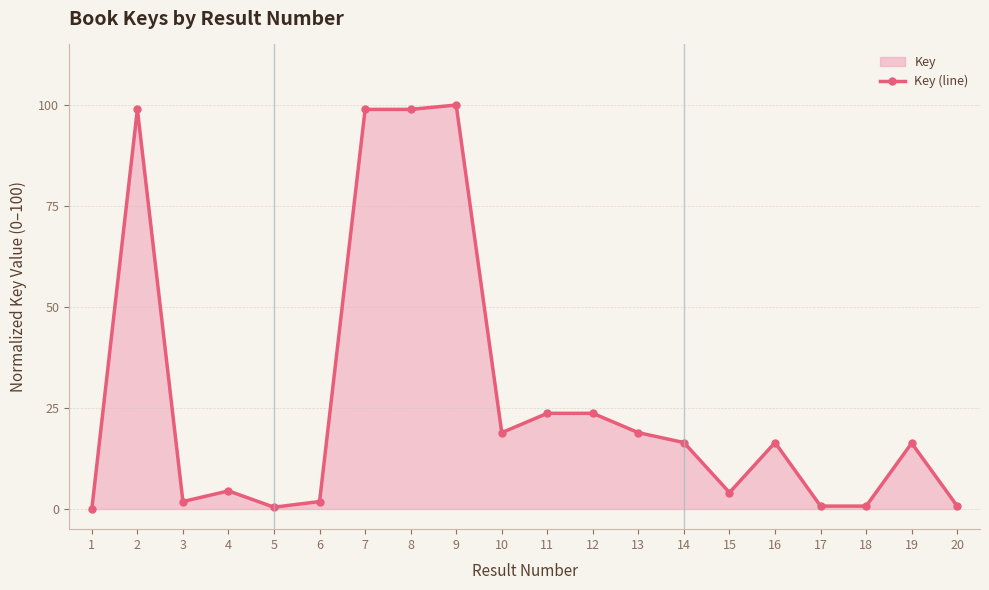

What is the change in value from 11 to 18?

-23.0